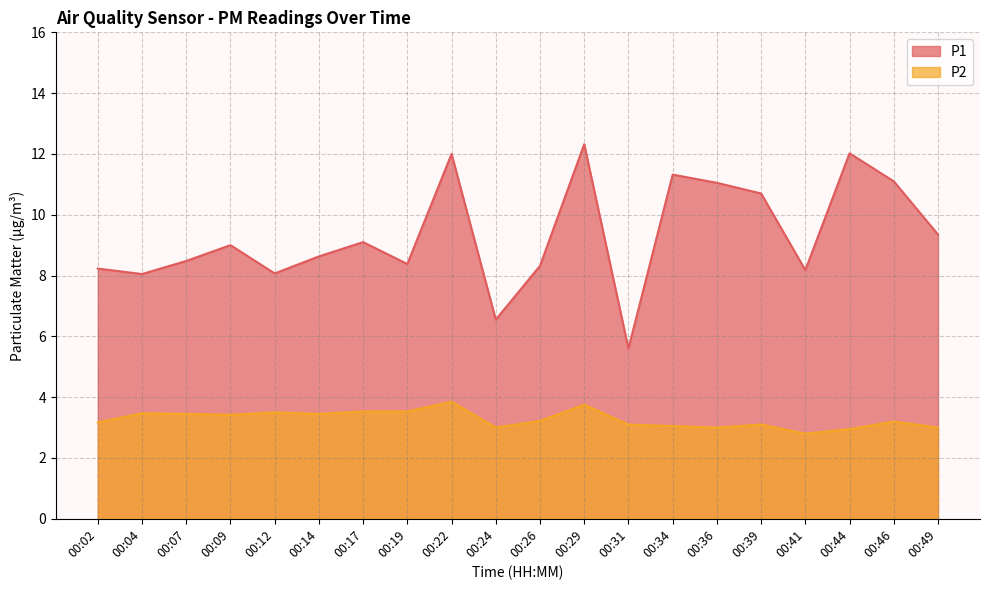

What is the sum of the P2 values at 00:17 and 00:07?

7.0